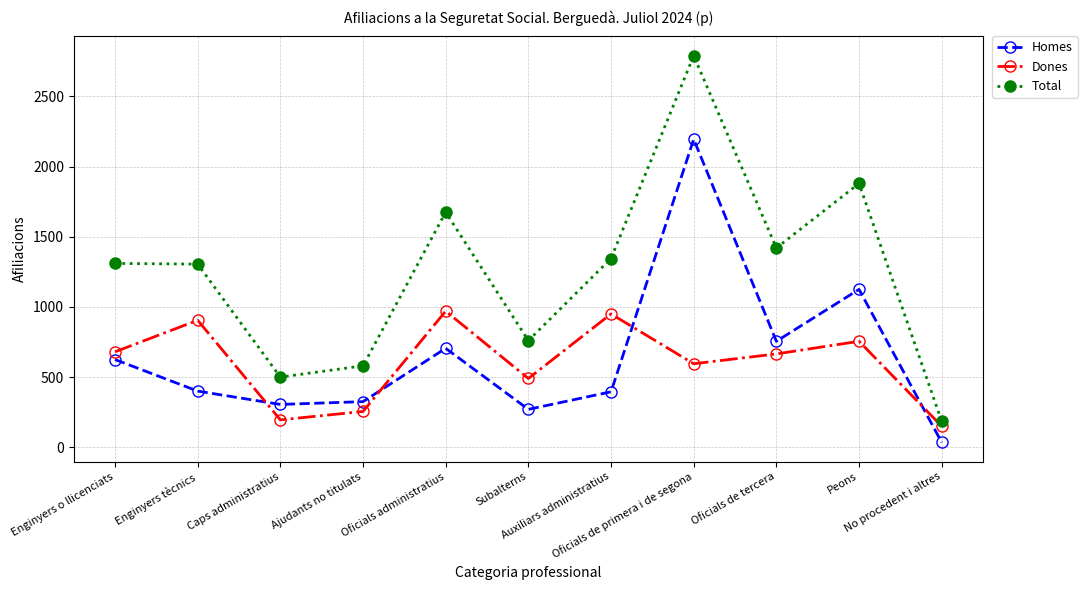

List the series in order of their peak value, lowest first.

Dones, Homes, Total